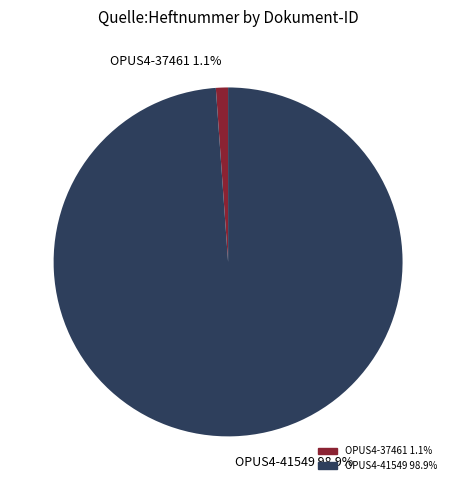

Does any single category account for the majority?

Yes